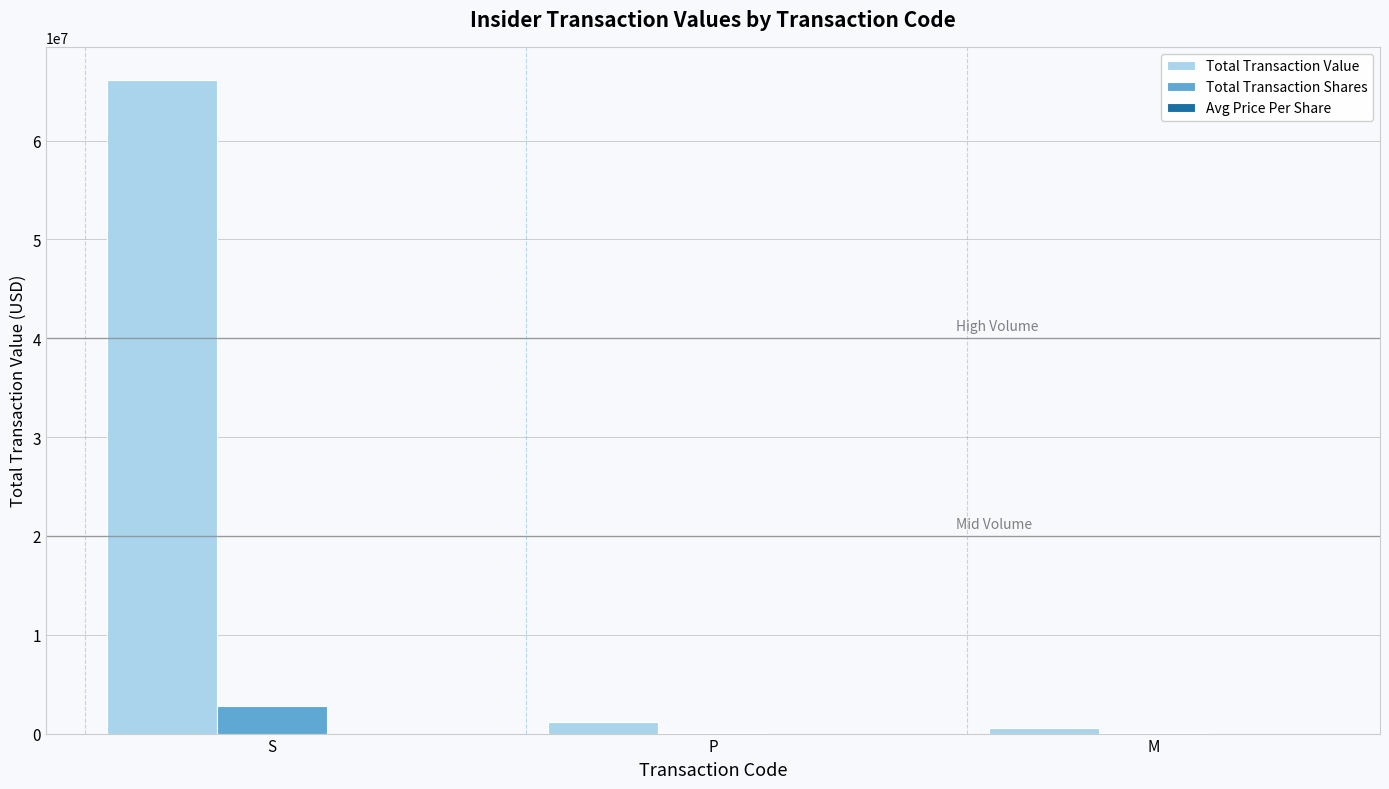

Does the chart contain stacked bars?

No